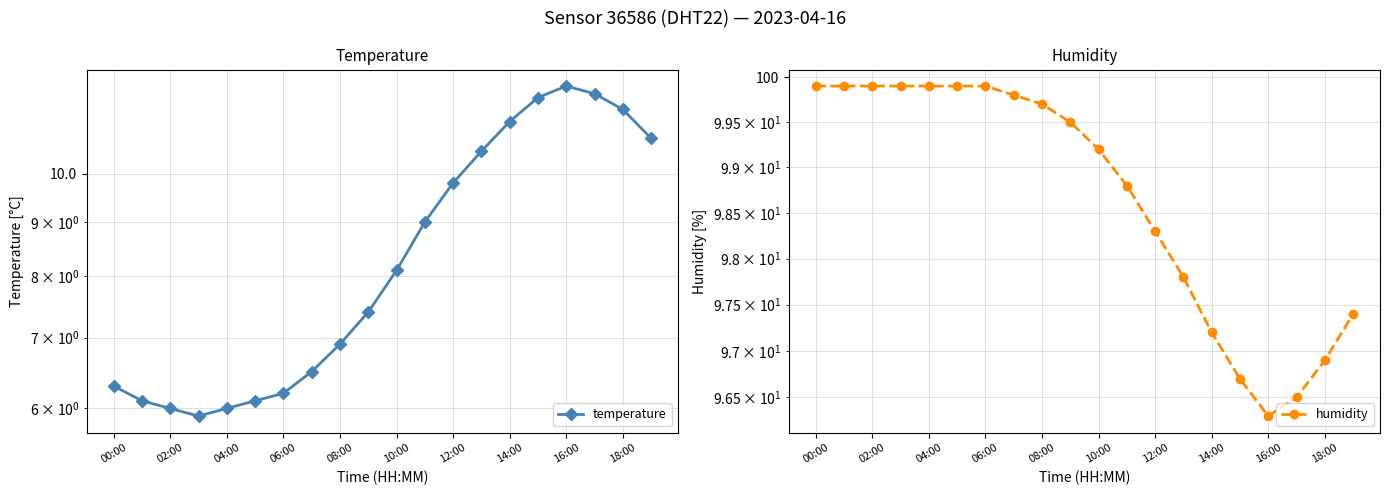

What is the label of the 19th point from the left?

18:00